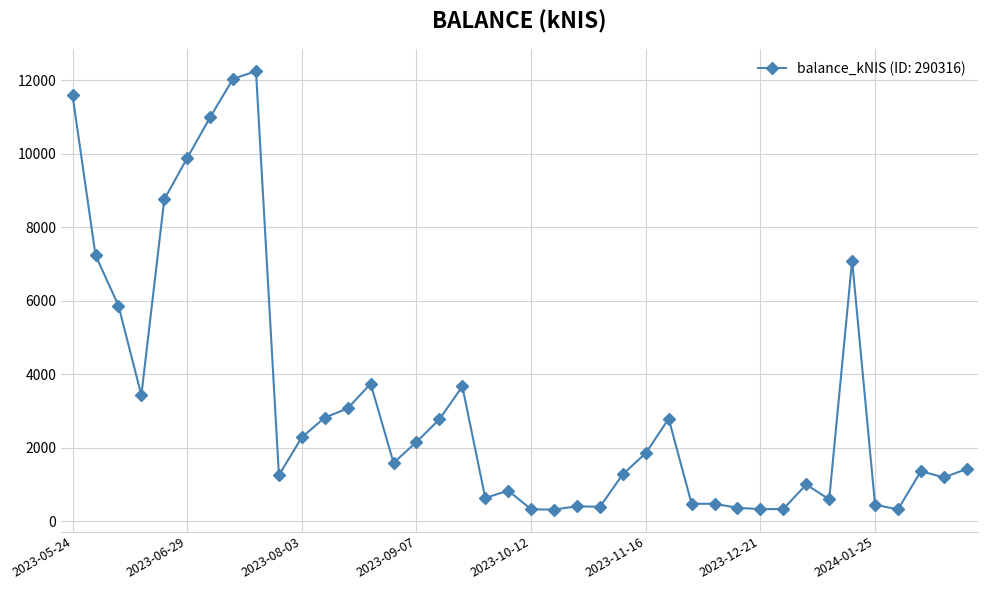

How many categories are shown in the chart?

40